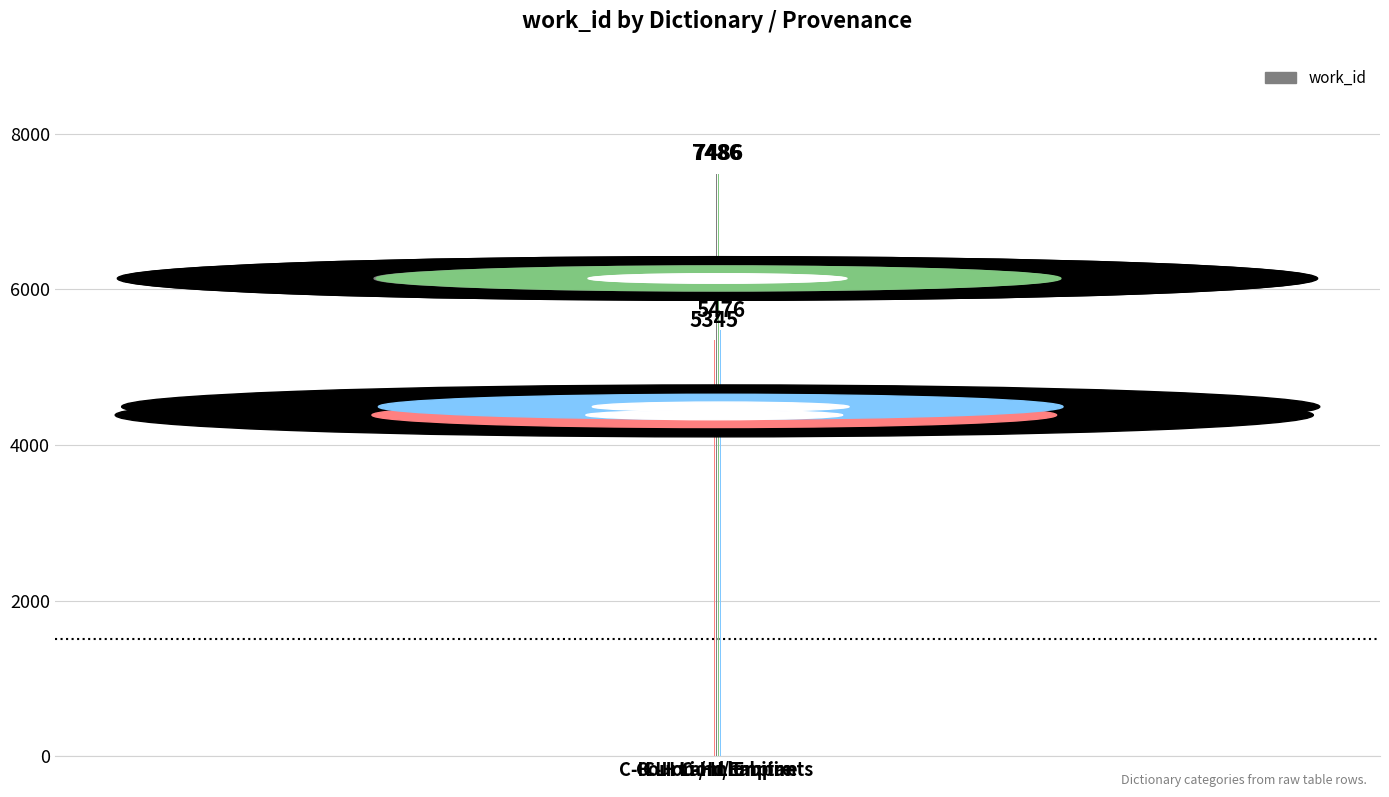

What is the greatest value displayed?

7486